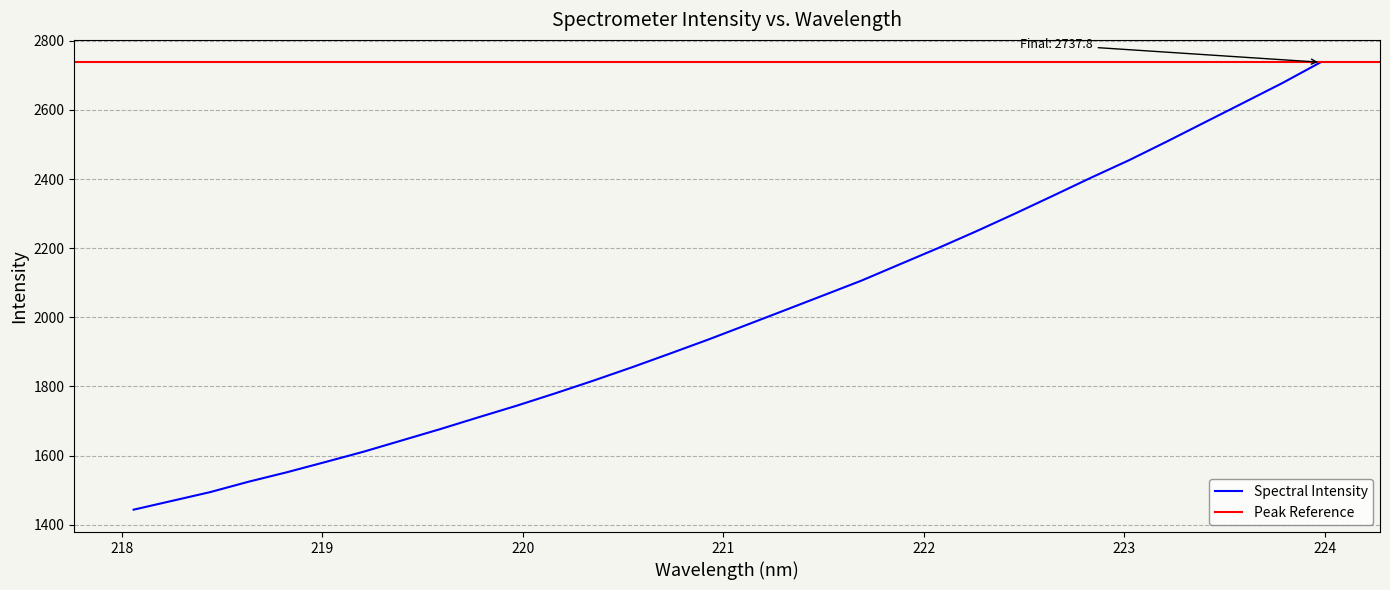

Does the chart display data point markers on the line(s)?

No